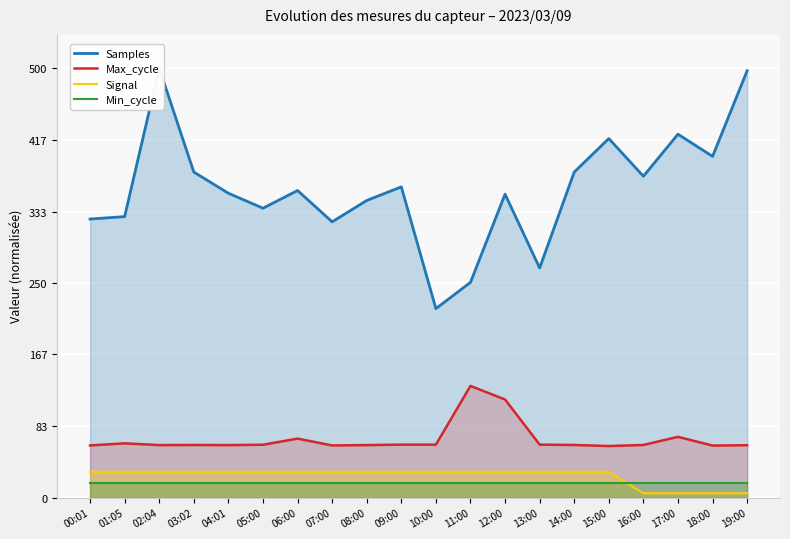

Which series has the largest range (max minus min)?

Samples